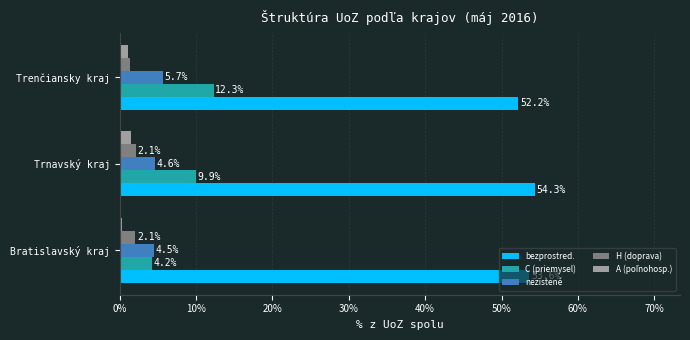

The value of C (priemysel) at Trnavský kraj is 6.4. True or false?

False